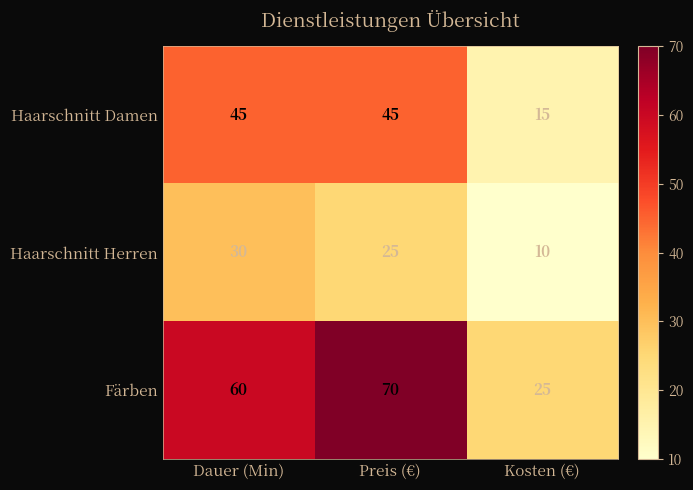

What is the total value across all series at Preis (€)?

140